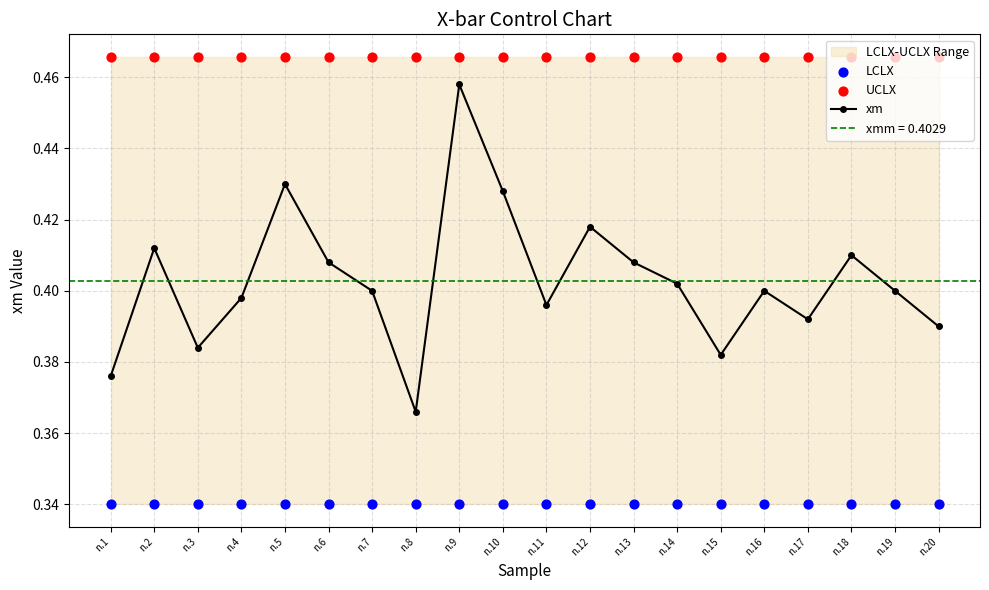

At which label does xm reach its minimum?

n.8